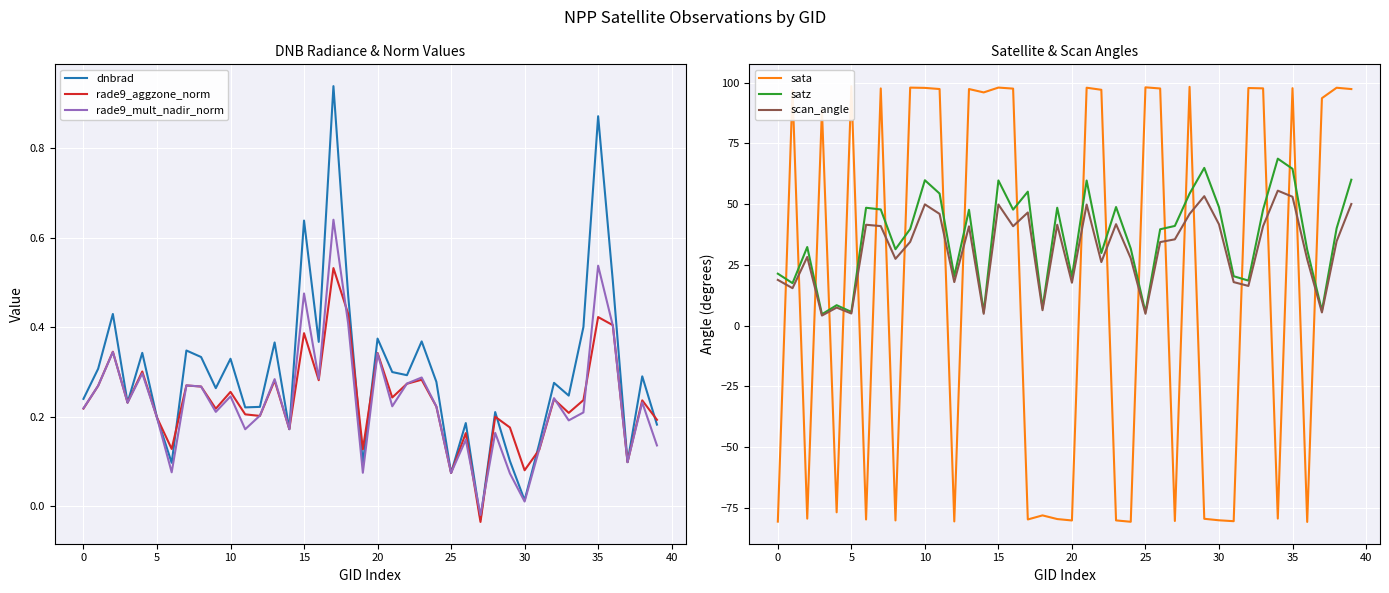

Reading left to right, transcribe all the data shown in this chart.

dnbrad: 0.2	0.3	0.4	0.2	0.3	0.2	0.1	0.3	0.3	0.3	0.3	0.2	0.2	0.4	0.2	0.6	0.4	0.9	0.5	0.1	0.4	0.3	0.3	0.4	0.3	0.1	0.2	-0.0	0.2	0.1	0.0	0.1	0.3	0.2	0.4	0.9	0.5	0.1	0.3	0.2
rade9_aggzone_norm: 0.2	0.3	0.3	0.2	0.3	0.2	0.1	0.3	0.3	0.2	0.3	0.2	0.2	0.3	0.2	0.4	0.3	0.5	0.4	0.1	0.3	0.2	0.3	0.3	0.2	0.1	0.2	-0.0	0.2	0.2	0.1	0.1	0.2	0.2	0.2	0.4	0.4	0.1	0.2	0.2
rade9_mult_nadir_norm: 0.2	0.3	0.3	0.2	0.3	0.2	0.1	0.3	0.3	0.2	0.2	0.2	0.2	0.3	0.2	0.5	0.3	0.6	0.4	0.1	0.3	0.2	0.3	0.3	0.2	0.1	0.1	-0.0	0.2	0.1	0.0	0.1	0.2	0.2	0.2	0.5	0.4	0.1	0.2	0.1
sata: -80.6	96.9	-79.4	88.8	-76.8	98.6	-79.7	97.6	-80.1	98.0	97.9	97.4	-80.5	97.4	96.0	98.0	97.6	-79.7	-78.1	-79.6	-80.1	97.9	97.1	-80.1	-80.7	98.1	97.6	-80.4	98.3	-79.5	-80.1	-80.4	97.8	97.7	-79.4	97.7	-80.7	93.6	97.9	97.4
satz: 21.4	17.5	32.4	4.7	8.4	5.7	48.5	47.8	31.5	39.8	59.9	54.4	20.4	47.7	5.5	59.8	47.8	55.2	7.2	48.5	20.1	59.7	29.9	48.8	31.7	5.5	39.7	41.1	54.4	64.9	48.8	20.4	18.6	47.8	68.7	64.6	31.2	6.2	40.1	60.1
scan_angle: 18.9	15.4	28.3	4.2	7.5	5.0	41.5	41.0	27.5	34.5	49.9	46.0	18.0	40.9	4.9	49.9	40.9	46.6	6.4	41.6	17.7	49.9	26.2	41.8	27.7	4.9	34.4	35.5	46.0	53.3	41.7	17.9	16.4	41.0	55.6	53.1	27.3	5.5	34.7	50.1